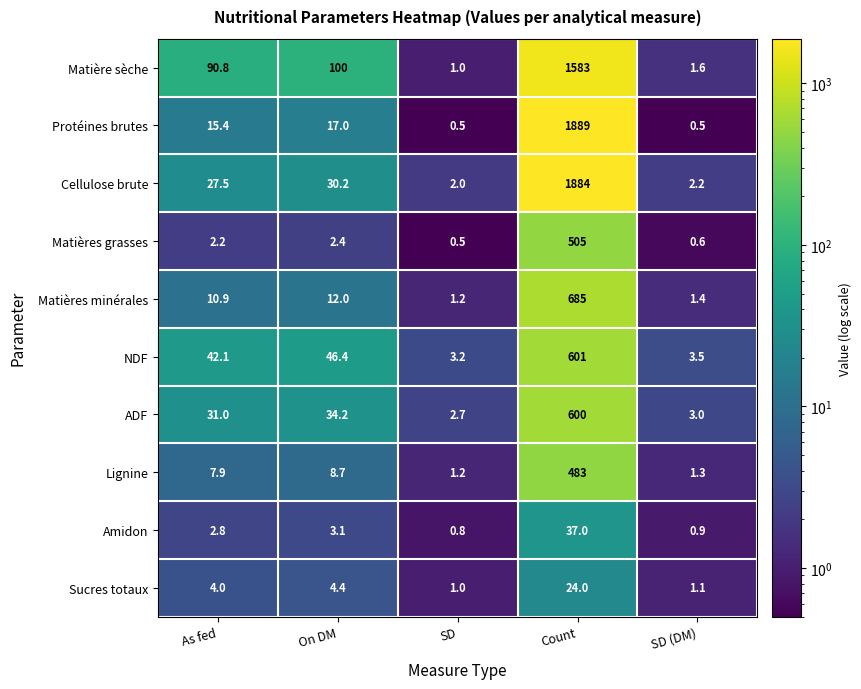

Which series changed the most between SD and Count?

Protéines brutes